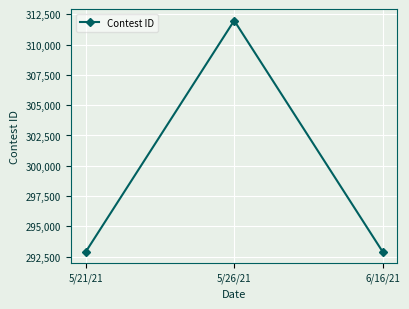

Is this an area chart (filled region under the line)?

No